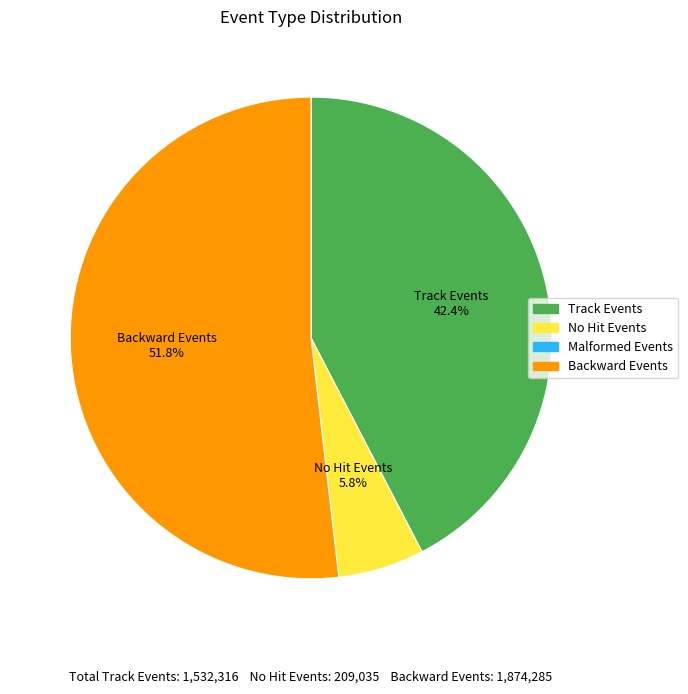

Is there any slice that represents more than half of the pie?

Yes